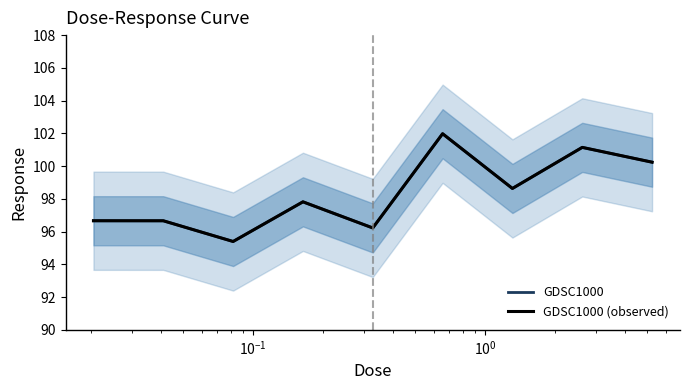

Which series has the widest spread of values?

GDSC1000